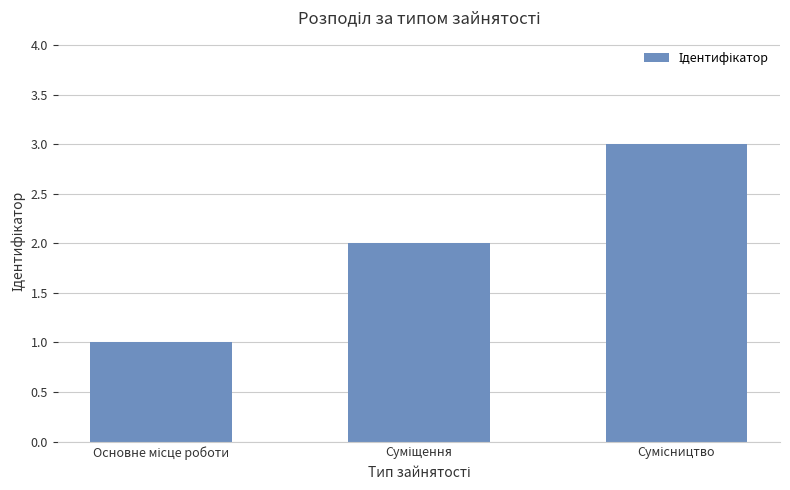

Reading left to right, list all the values displayed in this chart.

1	2	3